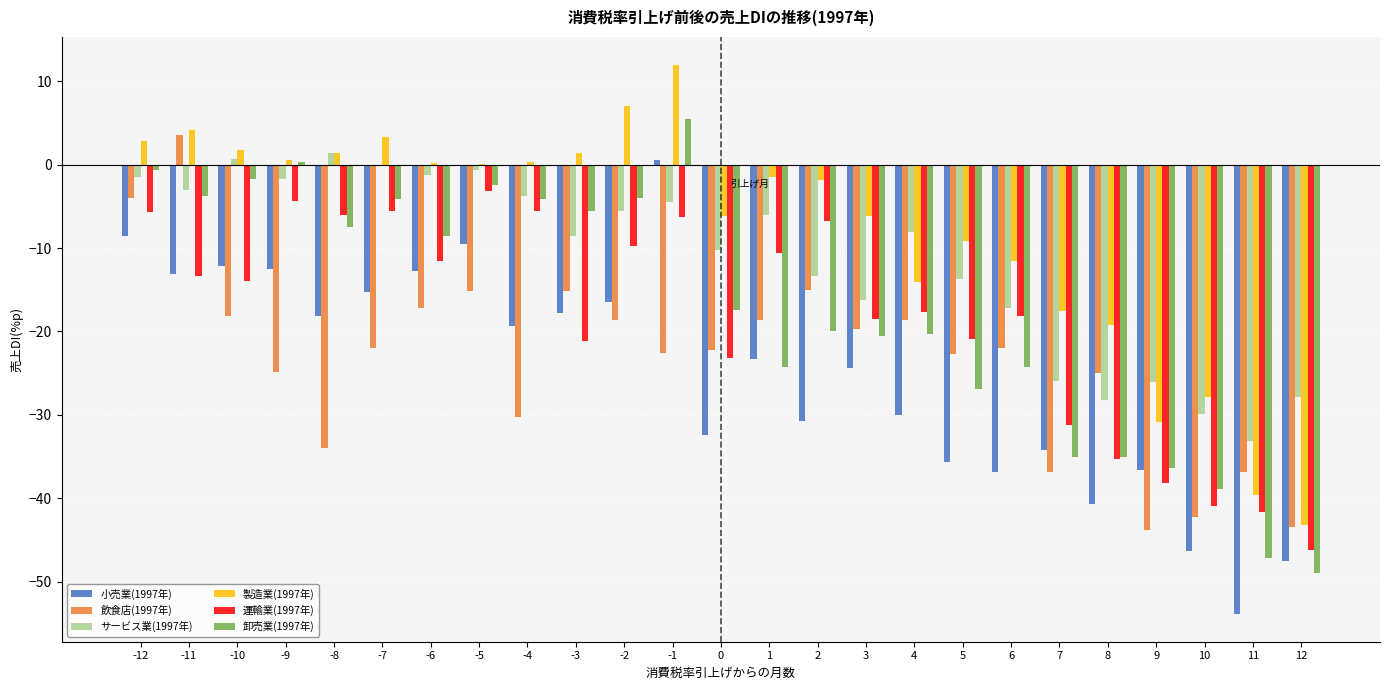

Which series has the largest total across all categories?

製造業(1997年)